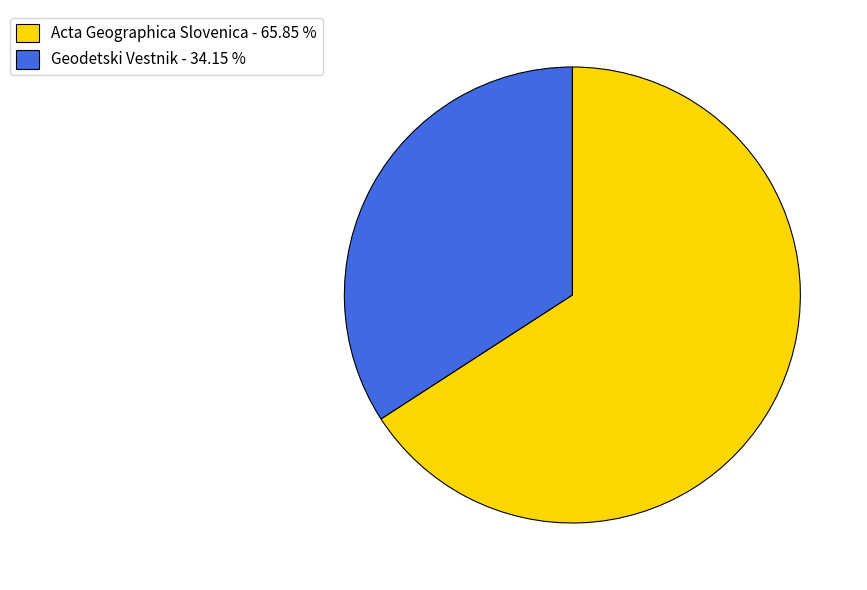

What is the ratio of the value at Geodetski Vestnik - 34.15 % to the value at Acta Geographica Slovenica - 65.85 %?

0.5